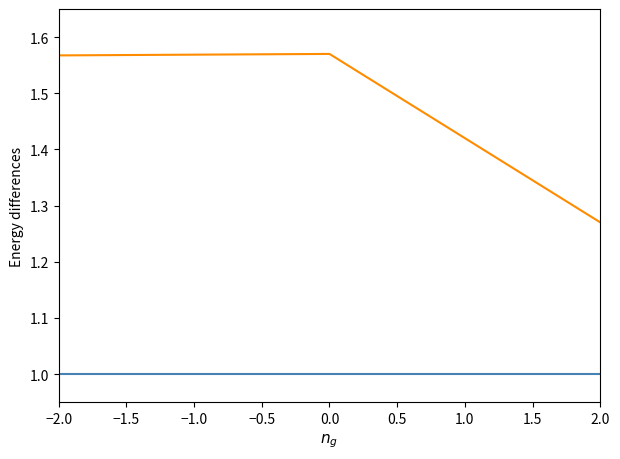

What is the spread (max minus min) of values at 0.0?

0.6